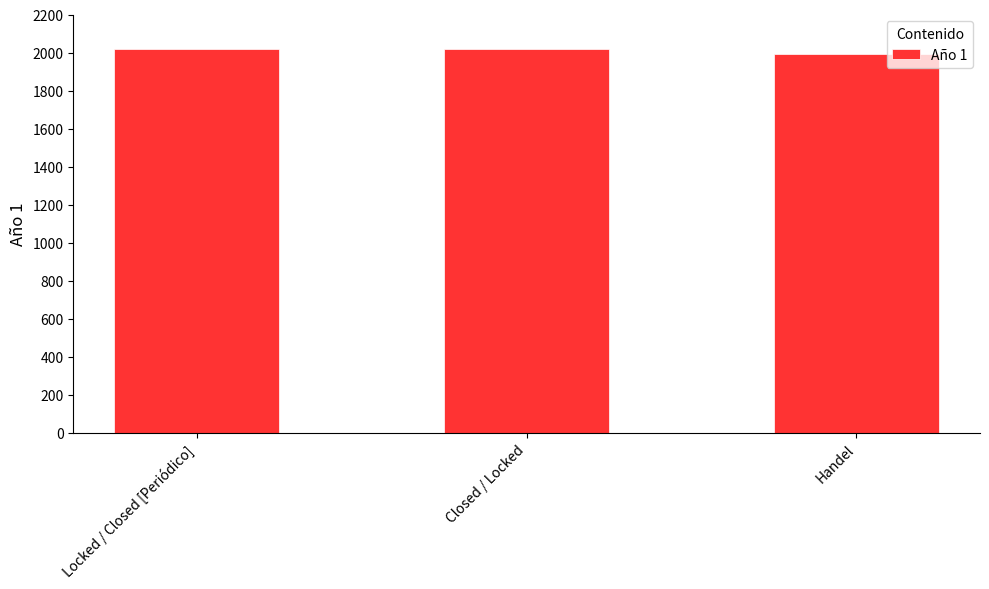

Count the number of data series in this chart.

1